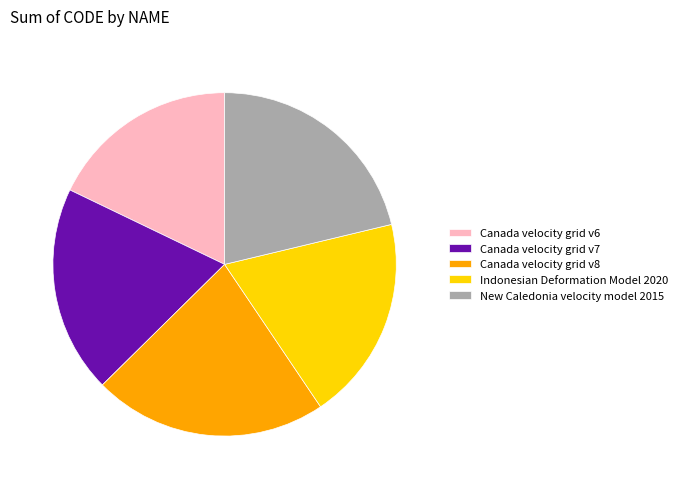

Which has a higher value, Indonesian Deformation Model 2020 or Canada velocity grid v8?

Canada velocity grid v8